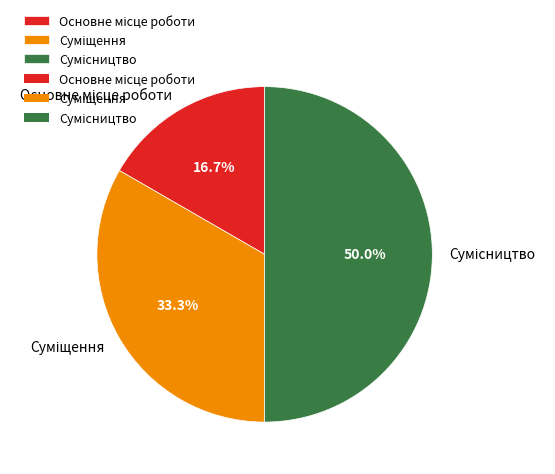

Rank the categories by value from lowest to highest.

Основне місце роботи, Суміщення, Сумісництво